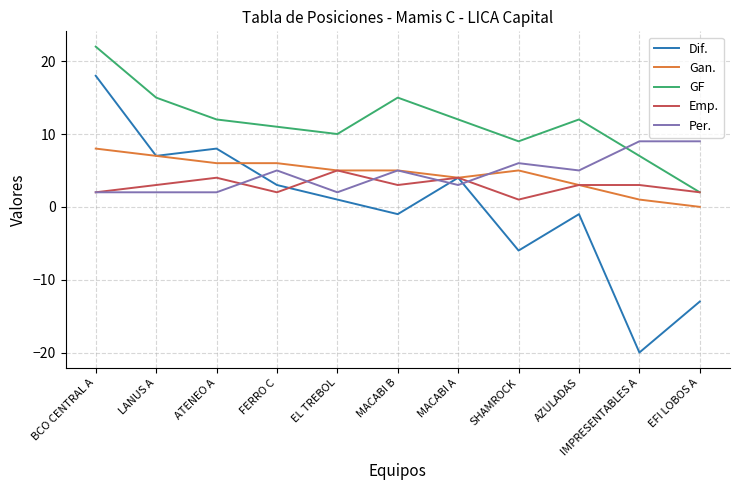

Reading left to right, list all the values displayed in this chart.

Dif.: BCO CENTRAL A=18	LANUS A=7	ATENEO A=8	FERRO C=3	EL TREBOL=1	MACABI B=-1	MACABI A=4	SHAMROCK=-6	AZULADAS=-1	IMPRESENTABLES A=-20	EFI LOBOS A=-13
Gan.: BCO CENTRAL A=8	LANUS A=7	ATENEO A=6	FERRO C=6	EL TREBOL=5	MACABI B=5	MACABI A=4	SHAMROCK=5	AZULADAS=3	IMPRESENTABLES A=1	EFI LOBOS A=0
GF: BCO CENTRAL A=22	LANUS A=15	ATENEO A=12	FERRO C=11	EL TREBOL=10	MACABI B=15	MACABI A=12	SHAMROCK=9	AZULADAS=12	IMPRESENTABLES A=7	EFI LOBOS A=2
Emp.: BCO CENTRAL A=2	LANUS A=3	ATENEO A=4	FERRO C=2	EL TREBOL=5	MACABI B=3	MACABI A=4	SHAMROCK=1	AZULADAS=3	IMPRESENTABLES A=3	EFI LOBOS A=2
Per.: BCO CENTRAL A=2	LANUS A=2	ATENEO A=2	FERRO C=5	EL TREBOL=2	MACABI B=5	MACABI A=3	SHAMROCK=6	AZULADAS=5	IMPRESENTABLES A=9	EFI LOBOS A=9